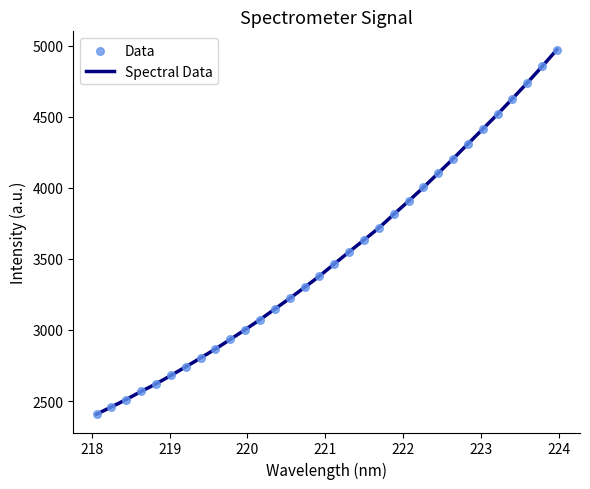

What is the greatest value displayed?

4972.1